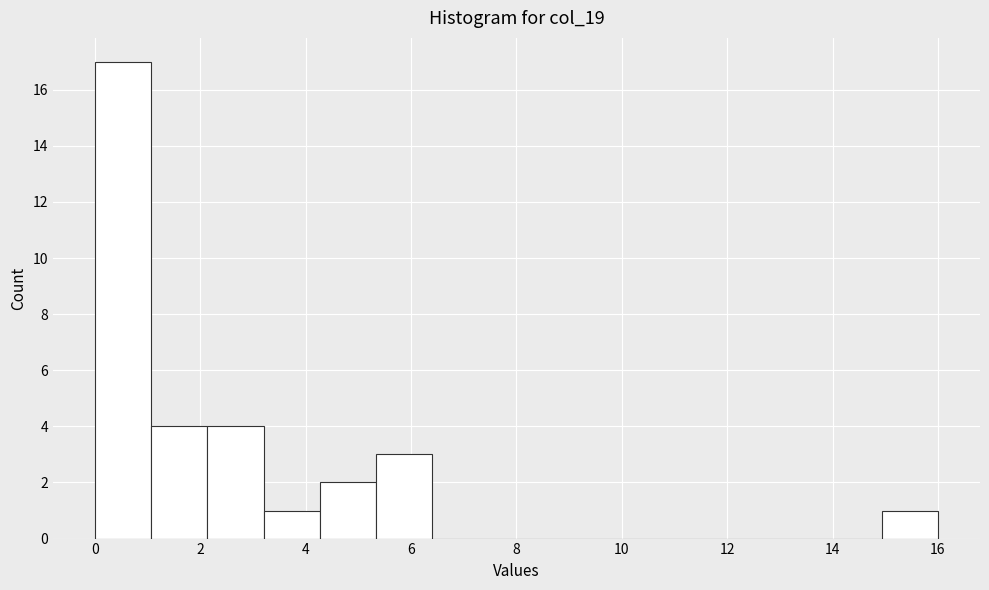

Reading left to right, transcribe this chart: for each bar, give the range it covers on the x-axis and its height. Neither the bar edges nor the heights are printed on the chart, so give them approximately, as read against the axes.

0.0 to 1.0: 17
1.0 to 2.2: 4
2.2 to 3.2: 4
3.2 to 4.2: 1
4.2 to 5.4: 2
5.4 to 6.4: 3
6.4 to 7.4: 0
7.4 to 8.6: 0
8.6 to 9.6: 0
9.6 to 10.6: 0
10.6 to 11.8: 0
11.8 to 12.8: 0
12.8 to 13.8: 0
13.8 to 15.0: 0
15.0 to 16.0: 1